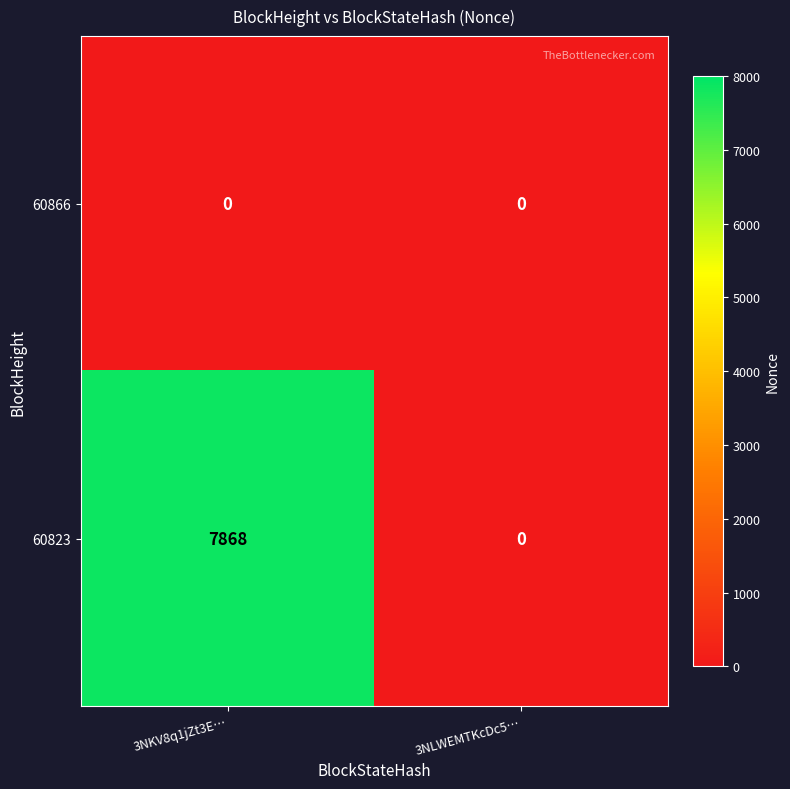

Reading left to right, what are all the values shown in this chart?

60866: 0	0
60823: 7868	0